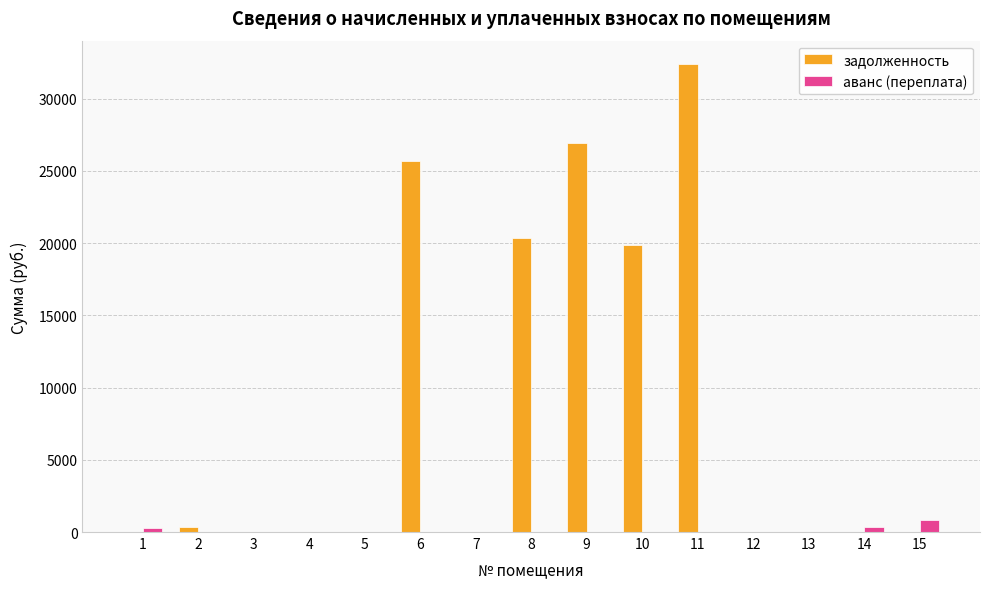

Count the number of categories in the chart.

15